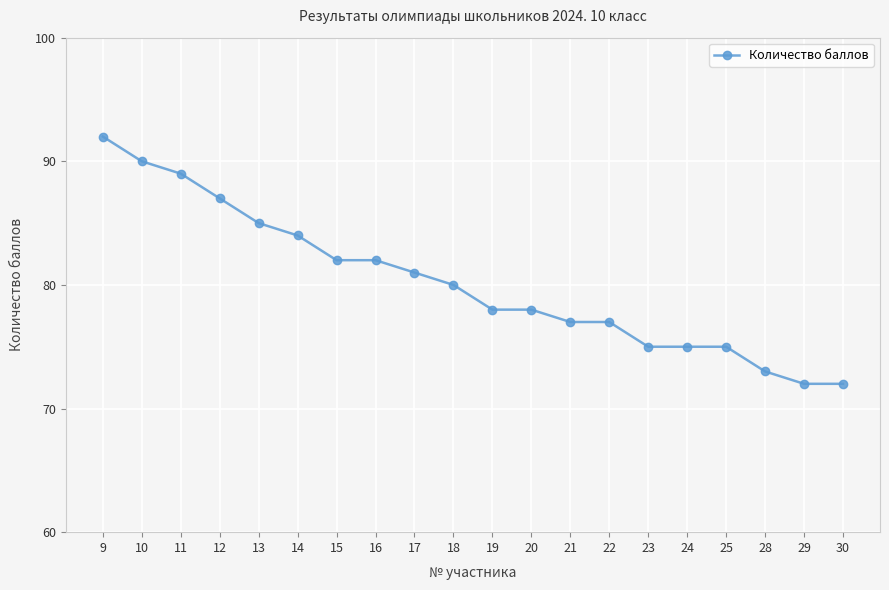

Reading right to left, transcribe all the data shown in this chart.

72	72	73	75	75	75	77	77	78	78	80	81	82	82	84	85	87	89	90	92